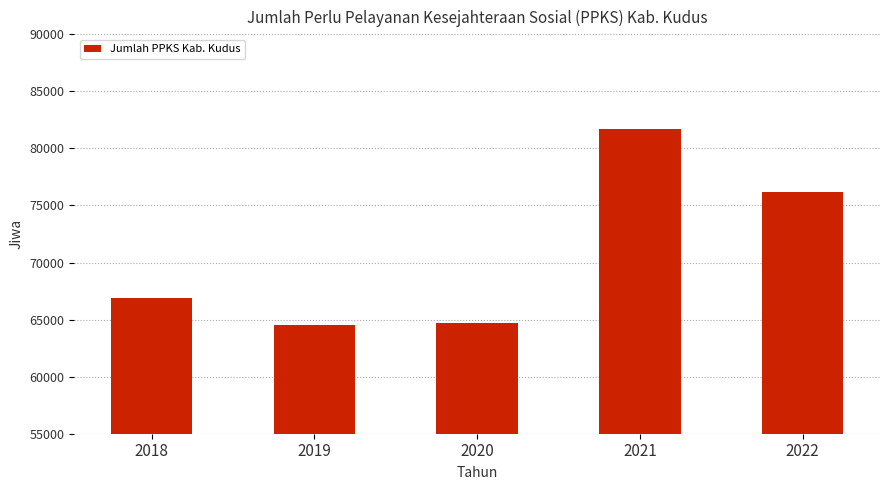

The chart shows a value of 32437 at 2019. True or false?

False